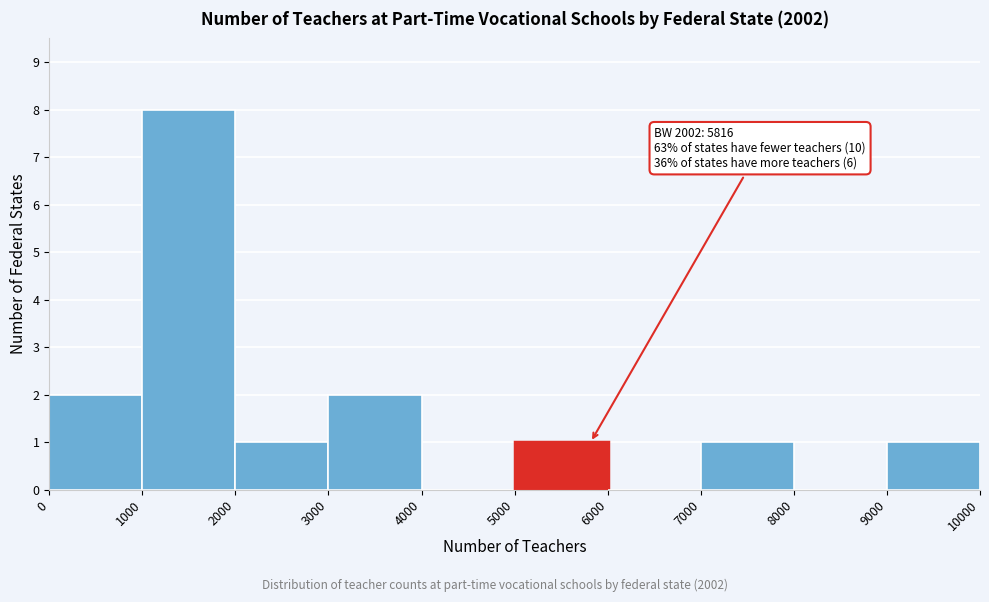

Over which range of the x-axis is the bar tallest?

1000 to 2000